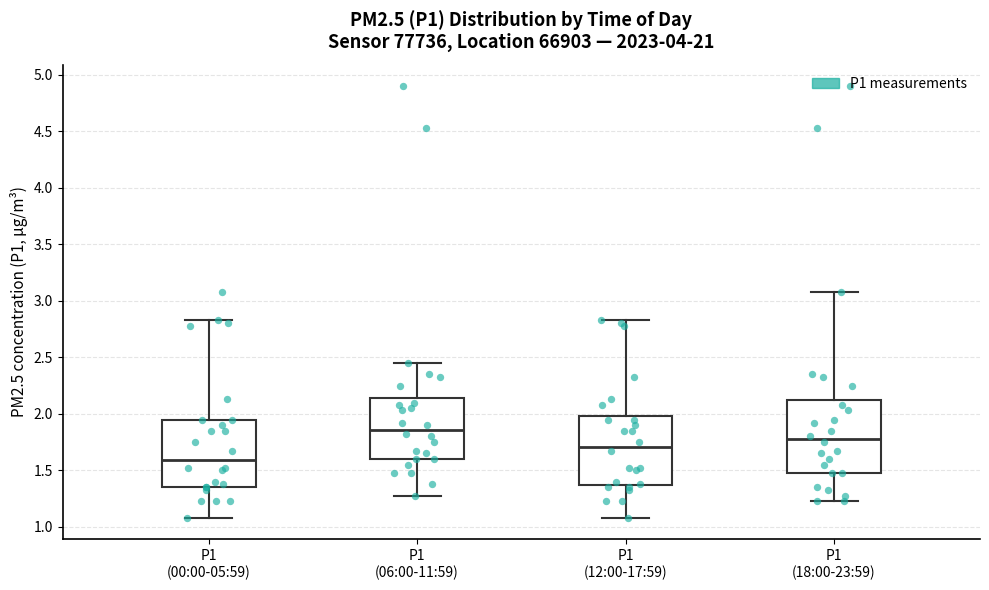

Where does the median line of the box for P1 (06:00-11:59) sit on the y-axis? The values are not printed on the chart, so give them approximately, as read against the axis.

1.85